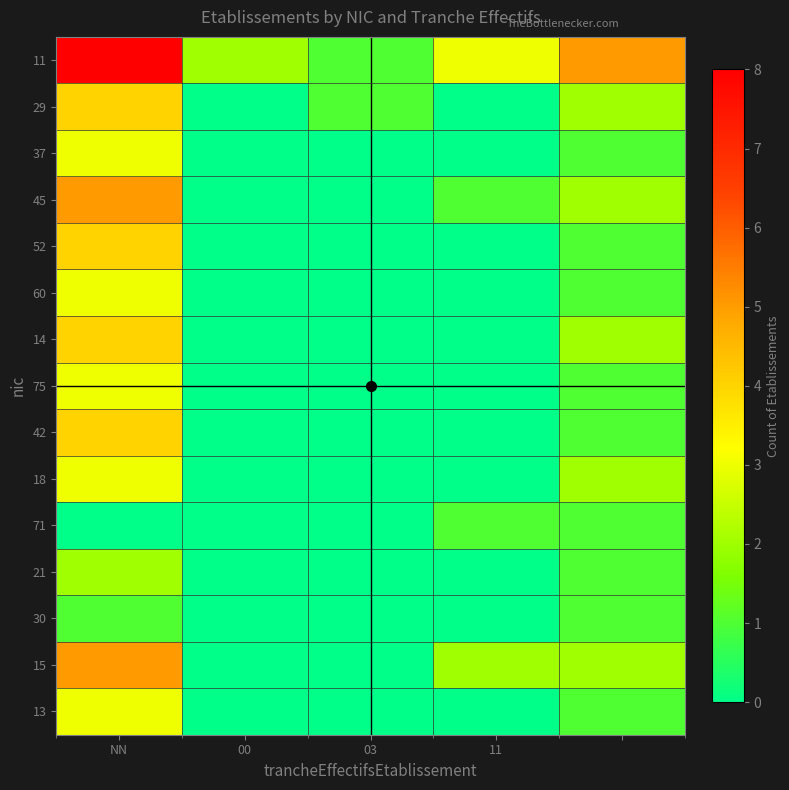

At which category does the chart reach its peak across all series?

NN